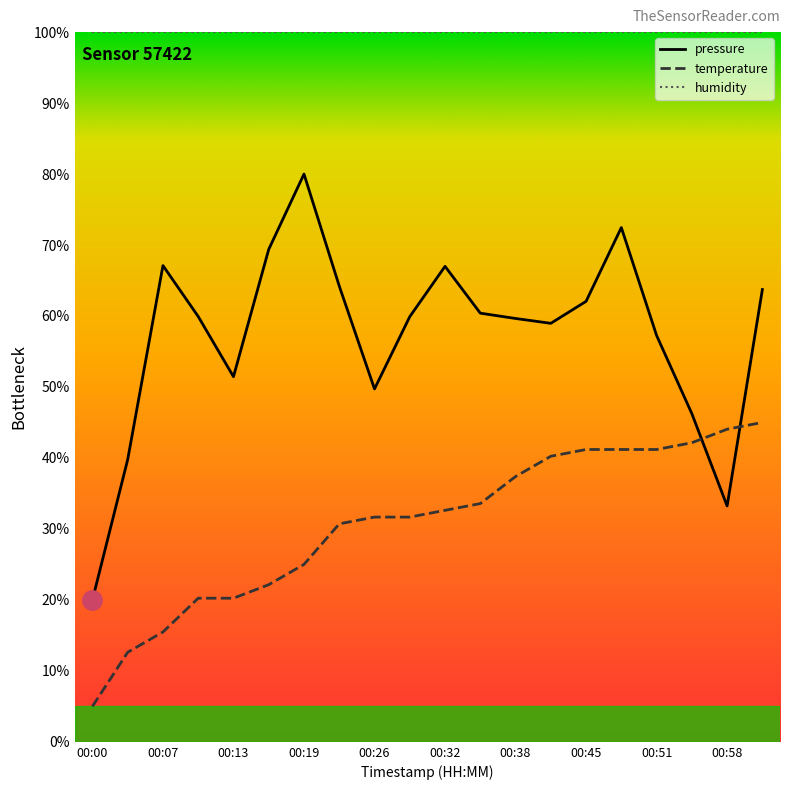

How many lines are shown in the chart?

3